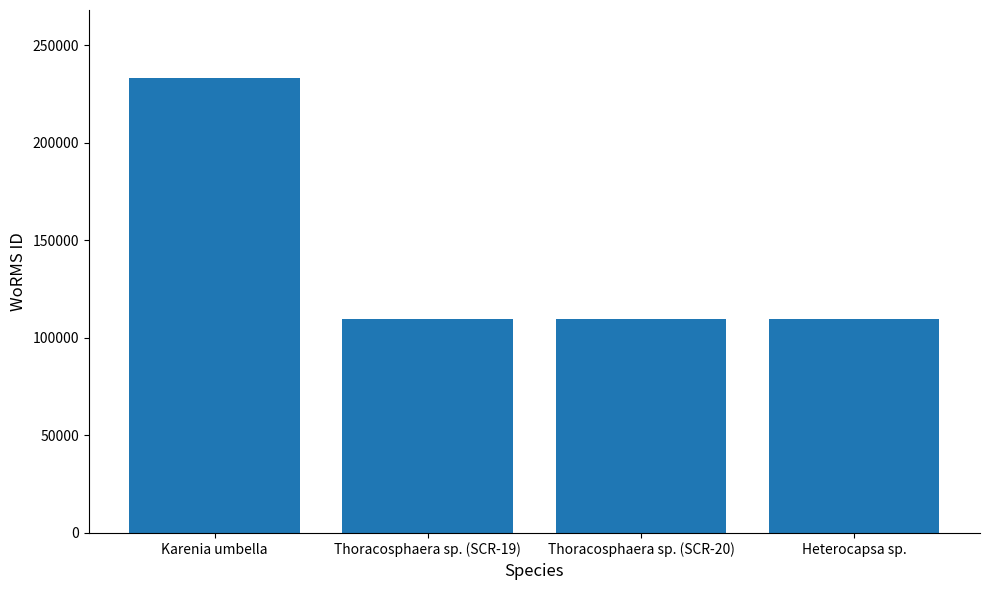

What is the minimum value shown in the chart?

109540